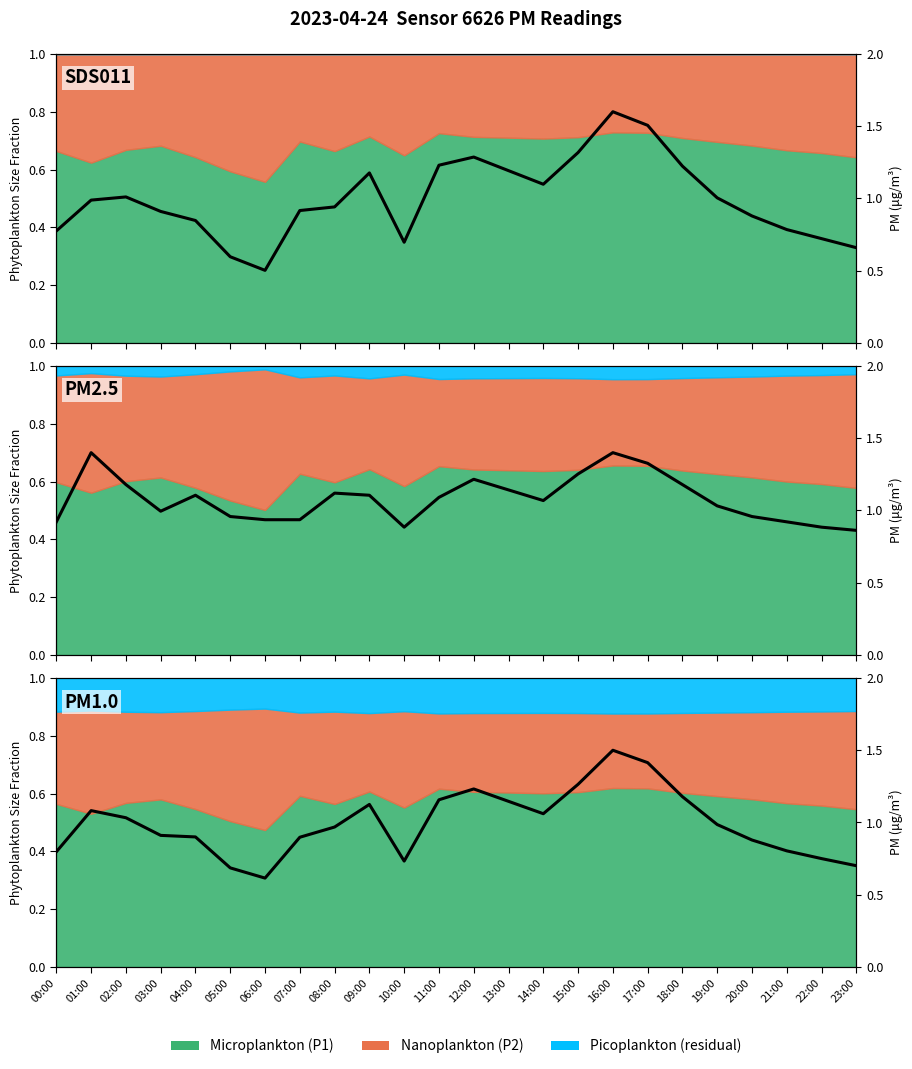

True or false: the data shows 1.0 at 08:00.

True